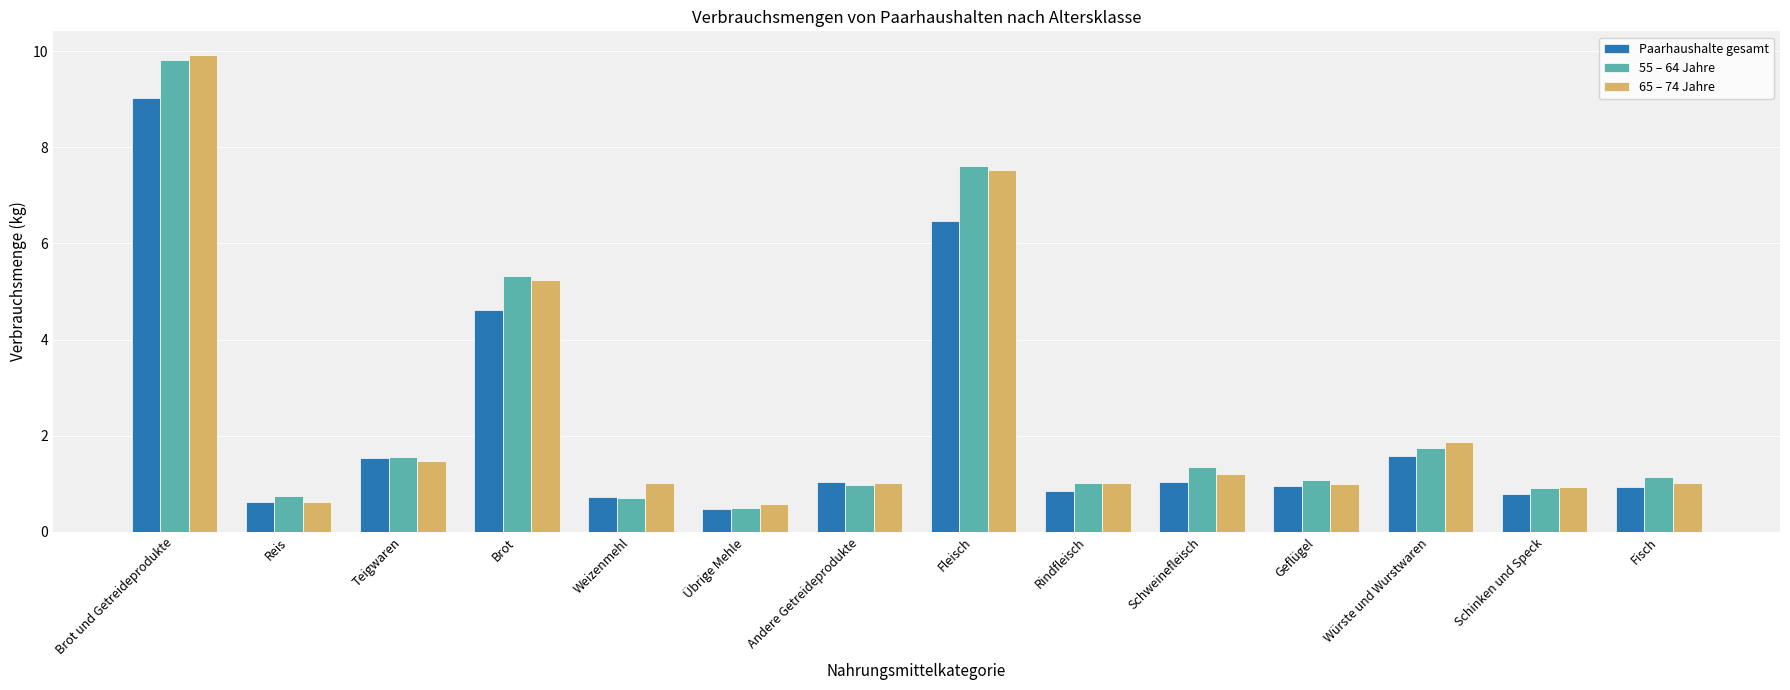

Is it true that 65 – 74 Jahre equals 9.9 at Brot und Getreideprodukte?

True